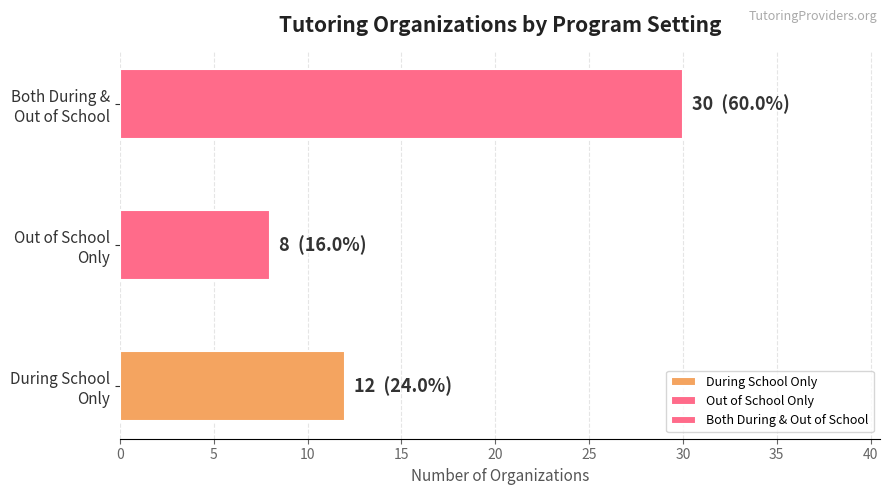

How many bars are there in total?

3